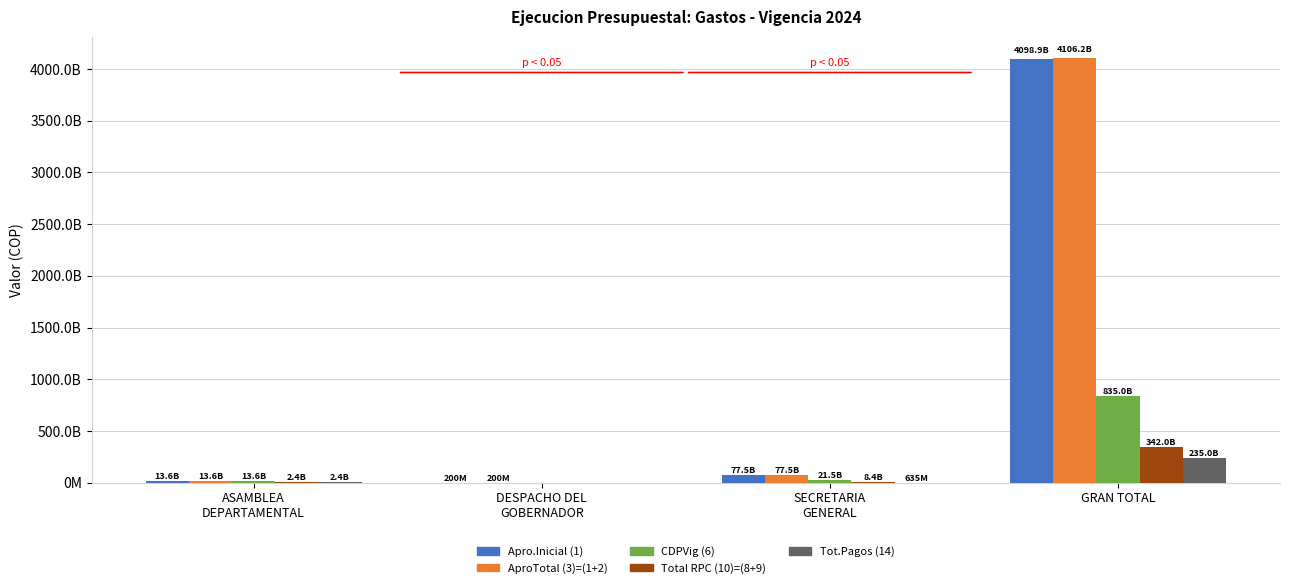

What are all the series names shown in the legend?

Apro.Inicial (1), AproTotal (3)=(1+2), CDPVig (6), Total RPC (10)=(8+9), Tot.Pagos (14)